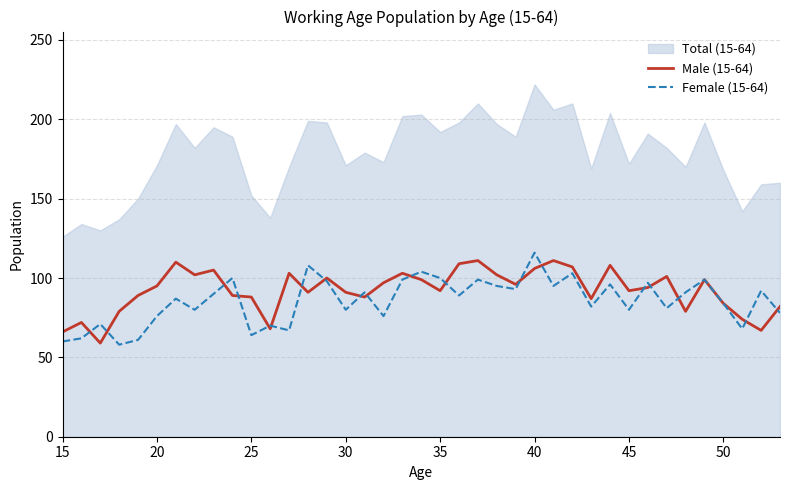

What is the lowest value of the Female (15-64) series?

58